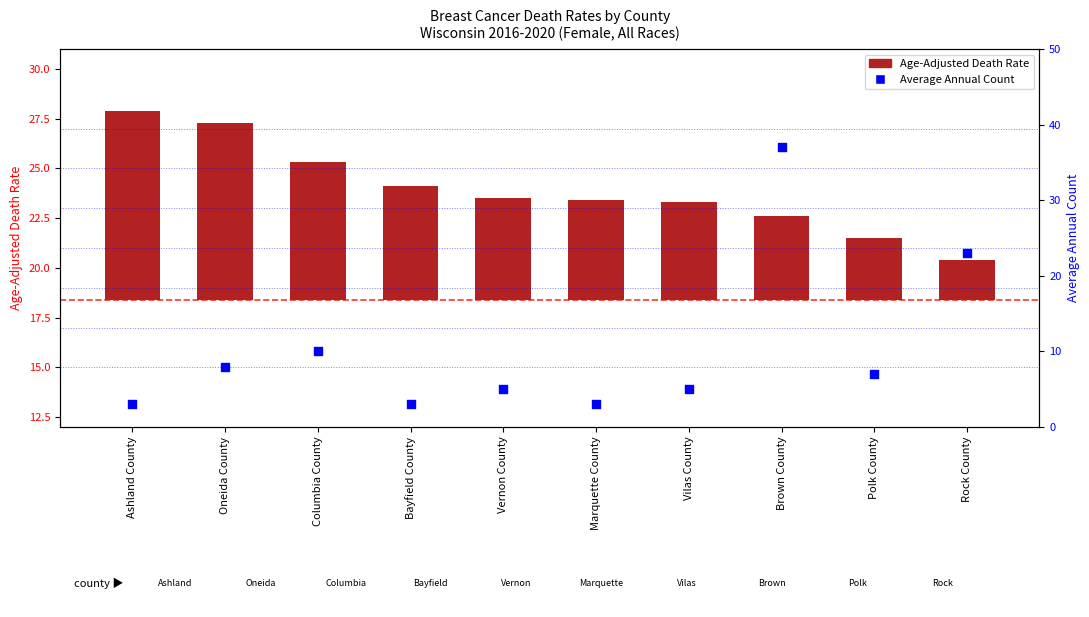

At which category is the sum across all series the highest?

Brown County